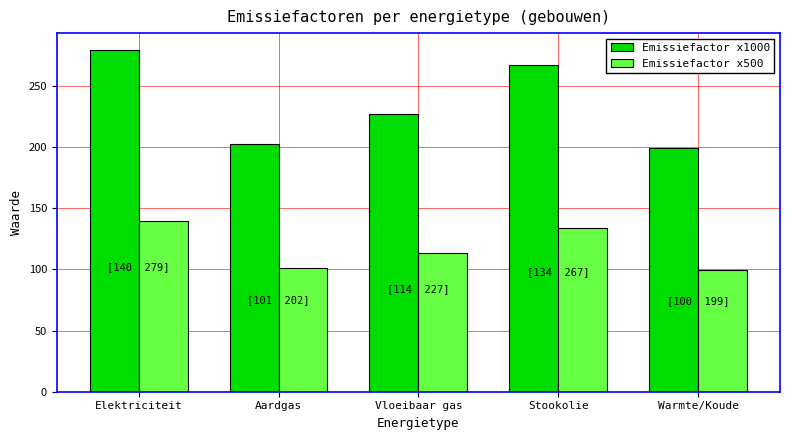

Rank the series by their average value, from highest to lowest.

Emissiefactor x1000, Emissiefactor x500